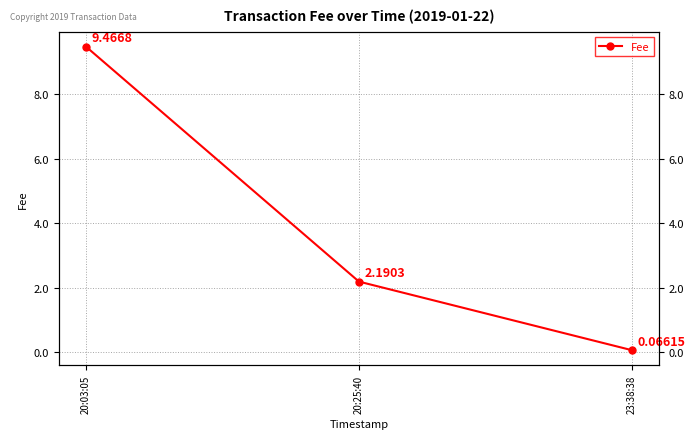

What is the approximate value at 23:38:38?

0.1